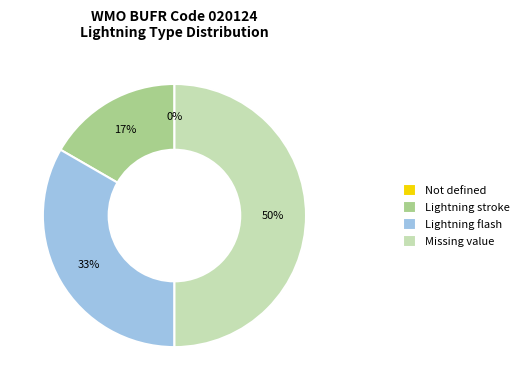

Which category has the smallest portion of the pie?

Not defined